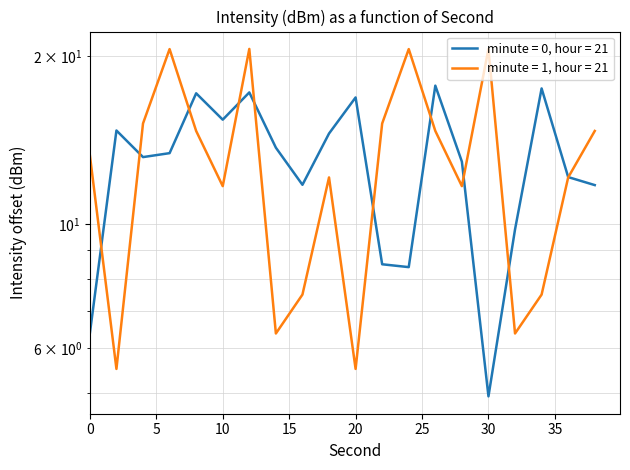

What is the difference between the values at 26 and 22?

9.2